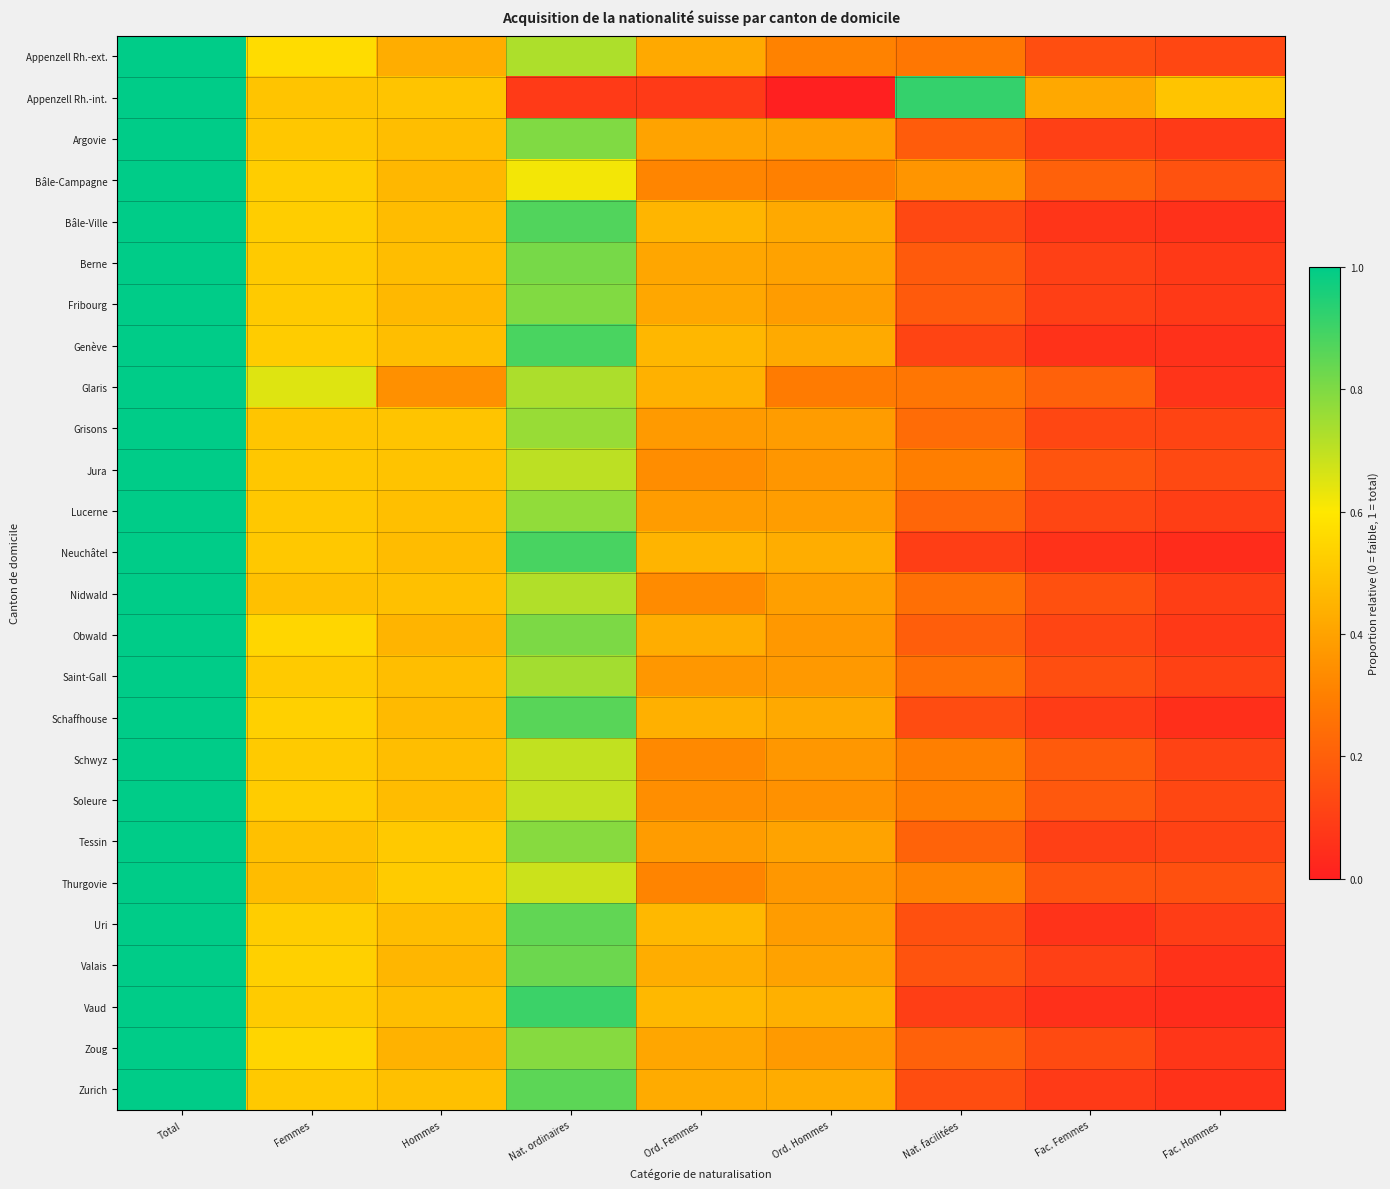

Reading left to right, transcribe all the data shown in this chart.

Appenzell Rh.-ext.: Total=1.0	Femmes=0.6	Hommes=0.4	Nat. ordinaires=0.7	Ord. Femmes=0.4	Ord. Hommes=0.3	Nat. facilitées=0.3	Fac. Femmes=0.1	Fac. Hommes=0.1
Appenzell Rh.-int.: Total=1.0	Femmes=0.5	Hommes=0.5	Nat. ordinaires=0.1	Ord. Femmes=0.1	Ord. Hommes=0.0	Nat. facilitées=0.9	Fac. Femmes=0.4	Fac. Hommes=0.5
Argovie: Total=1.0	Femmes=0.5	Hommes=0.5	Nat. ordinaires=0.8	Ord. Femmes=0.4	Ord. Hommes=0.4	Nat. facilitées=0.2	Fac. Femmes=0.1	Fac. Hommes=0.1
Bâle-Campagne: Total=1.0	Femmes=0.5	Hommes=0.5	Nat. ordinaires=0.6	Ord. Femmes=0.3	Ord. Hommes=0.3	Nat. facilitées=0.4	Fac. Femmes=0.2	Fac. Hommes=0.2
Bâle-Ville: Total=1.0	Femmes=0.5	Hommes=0.5	Nat. ordinaires=0.9	Ord. Femmes=0.5	Ord. Hommes=0.4	Nat. facilitées=0.1	Fac. Femmes=0.1	Fac. Hommes=0.1
Berne: Total=1.0	Femmes=0.5	Hommes=0.5	Nat. ordinaires=0.8	Ord. Femmes=0.4	Ord. Hommes=0.4	Nat. facilitées=0.2	Fac. Femmes=0.1	Fac. Hommes=0.1
Fribourg: Total=1.0	Femmes=0.5	Hommes=0.5	Nat. ordinaires=0.8	Ord. Femmes=0.4	Ord. Hommes=0.4	Nat. facilitées=0.2	Fac. Femmes=0.1	Fac. Hommes=0.1
Genève: Total=1.0	Femmes=0.5	Hommes=0.5	Nat. ordinaires=0.9	Ord. Femmes=0.5	Ord. Hommes=0.4	Nat. facilitées=0.1	Fac. Femmes=0.1	Fac. Hommes=0.1
Glaris: Total=1.0	Femmes=0.7	Hommes=0.3	Nat. ordinaires=0.7	Ord. Femmes=0.4	Ord. Hommes=0.3	Nat. facilitées=0.3	Fac. Femmes=0.2	Fac. Hommes=0.1
Grisons: Total=1.0	Femmes=0.5	Hommes=0.5	Nat. ordinaires=0.8	Ord. Femmes=0.4	Ord. Hommes=0.4	Nat. facilitées=0.2	Fac. Femmes=0.1	Fac. Hommes=0.1
Jura: Total=1.0	Femmes=0.5	Hommes=0.5	Nat. ordinaires=0.7	Ord. Femmes=0.3	Ord. Hommes=0.4	Nat. facilitées=0.3	Fac. Femmes=0.2	Fac. Hommes=0.1
Lucerne: Total=1.0	Femmes=0.5	Hommes=0.5	Nat. ordinaires=0.8	Ord. Femmes=0.4	Ord. Hommes=0.4	Nat. facilitées=0.2	Fac. Femmes=0.1	Fac. Hommes=0.1
Neuchâtel: Total=1.0	Femmes=0.5	Hommes=0.5	Nat. ordinaires=0.9	Ord. Femmes=0.5	Ord. Hommes=0.4	Nat. facilitées=0.1	Fac. Femmes=0.1	Fac. Hommes=0.0
Nidwald: Total=1.0	Femmes=0.5	Hommes=0.5	Nat. ordinaires=0.7	Ord. Femmes=0.3	Ord. Hommes=0.4	Nat. facilitées=0.2	Fac. Femmes=0.2	Fac. Hommes=0.1
Obwald: Total=1.0	Femmes=0.5	Hommes=0.5	Nat. ordinaires=0.8	Ord. Femmes=0.4	Ord. Hommes=0.4	Nat. facilitées=0.2	Fac. Femmes=0.1	Fac. Hommes=0.1
Saint-Gall: Total=1.0	Femmes=0.5	Hommes=0.5	Nat. ordinaires=0.7	Ord. Femmes=0.4	Ord. Hommes=0.4	Nat. facilitées=0.3	Fac. Femmes=0.1	Fac. Hommes=0.1
Schaffhouse: Total=1.0	Femmes=0.5	Hommes=0.5	Nat. ordinaires=0.9	Ord. Femmes=0.4	Ord. Hommes=0.4	Nat. facilitées=0.1	Fac. Femmes=0.1	Fac. Hommes=0.0
Schwyz: Total=1.0	Femmes=0.5	Hommes=0.5	Nat. ordinaires=0.7	Ord. Femmes=0.3	Ord. Hommes=0.4	Nat. facilitées=0.3	Fac. Femmes=0.2	Fac. Hommes=0.1
Soleure: Total=1.0	Femmes=0.5	Hommes=0.5	Nat. ordinaires=0.7	Ord. Femmes=0.3	Ord. Hommes=0.4	Nat. facilitées=0.3	Fac. Femmes=0.2	Fac. Hommes=0.1
Tessin: Total=1.0	Femmes=0.5	Hommes=0.5	Nat. ordinaires=0.8	Ord. Femmes=0.4	Ord. Hommes=0.4	Nat. facilitées=0.2	Fac. Femmes=0.1	Fac. Hommes=0.1
Thurgovie: Total=1.0	Femmes=0.5	Hommes=0.5	Nat. ordinaires=0.7	Ord. Femmes=0.3	Ord. Hommes=0.4	Nat. facilitées=0.3	Fac. Femmes=0.2	Fac. Hommes=0.2
Uri: Total=1.0	Femmes=0.5	Hommes=0.5	Nat. ordinaires=0.8	Ord. Femmes=0.5	Ord. Hommes=0.4	Nat. facilitées=0.2	Fac. Femmes=0.1	Fac. Hommes=0.1
Valais: Total=1.0	Femmes=0.5	Hommes=0.5	Nat. ordinaires=0.8	Ord. Femmes=0.4	Ord. Hommes=0.4	Nat. facilitées=0.2	Fac. Femmes=0.1	Fac. Hommes=0.1
Vaud: Total=1.0	Femmes=0.5	Hommes=0.5	Nat. ordinaires=0.9	Ord. Femmes=0.5	Ord. Hommes=0.4	Nat. facilitées=0.1	Fac. Femmes=0.1	Fac. Hommes=0.0
Zoug: Total=1.0	Femmes=0.5	Hommes=0.4	Nat. ordinaires=0.8	Ord. Femmes=0.4	Ord. Hommes=0.4	Nat. facilitées=0.2	Fac. Femmes=0.1	Fac. Hommes=0.1
Zurich: Total=1.0	Femmes=0.5	Hommes=0.5	Nat. ordinaires=0.9	Ord. Femmes=0.4	Ord. Hommes=0.4	Nat. facilitées=0.1	Fac. Femmes=0.1	Fac. Hommes=0.1